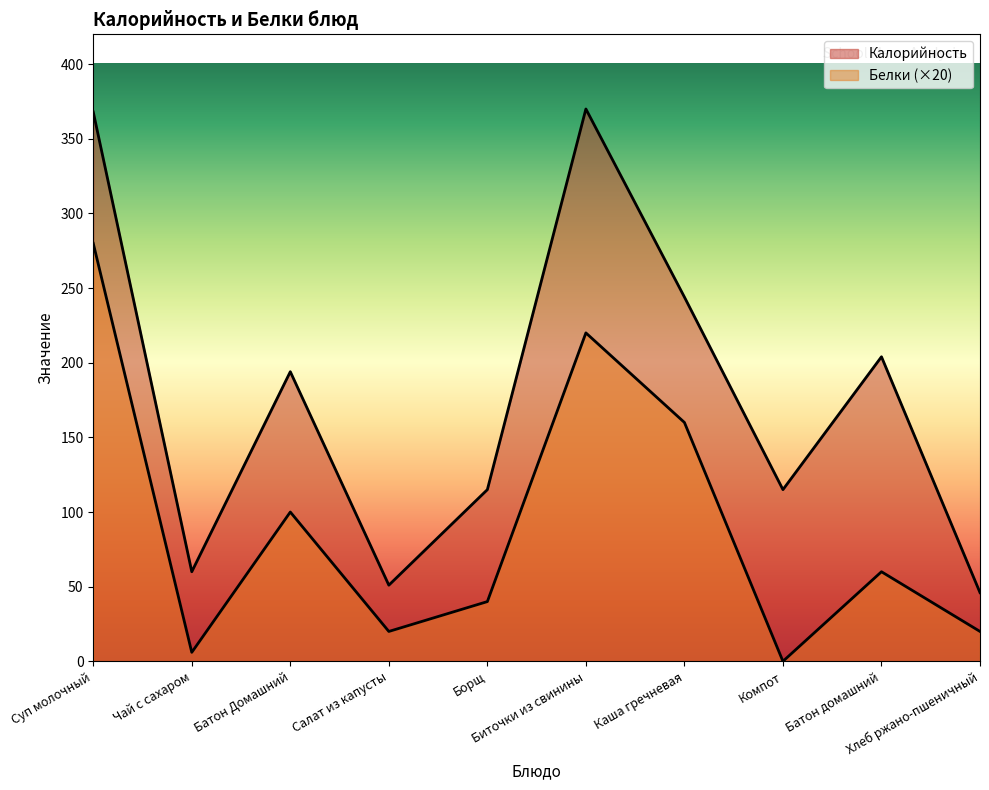

Which series has the largest total across all categories?

Калорийность